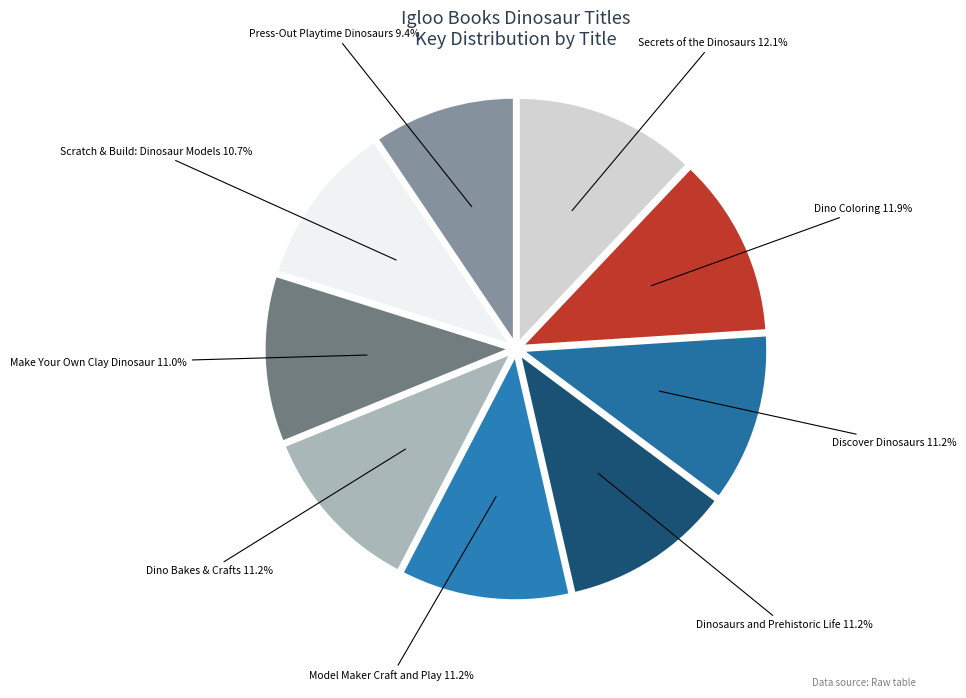

Which has a higher value, Secrets of the Dinosaurs or Dinosaurs and Prehistoric Life?

Secrets of the Dinosaurs